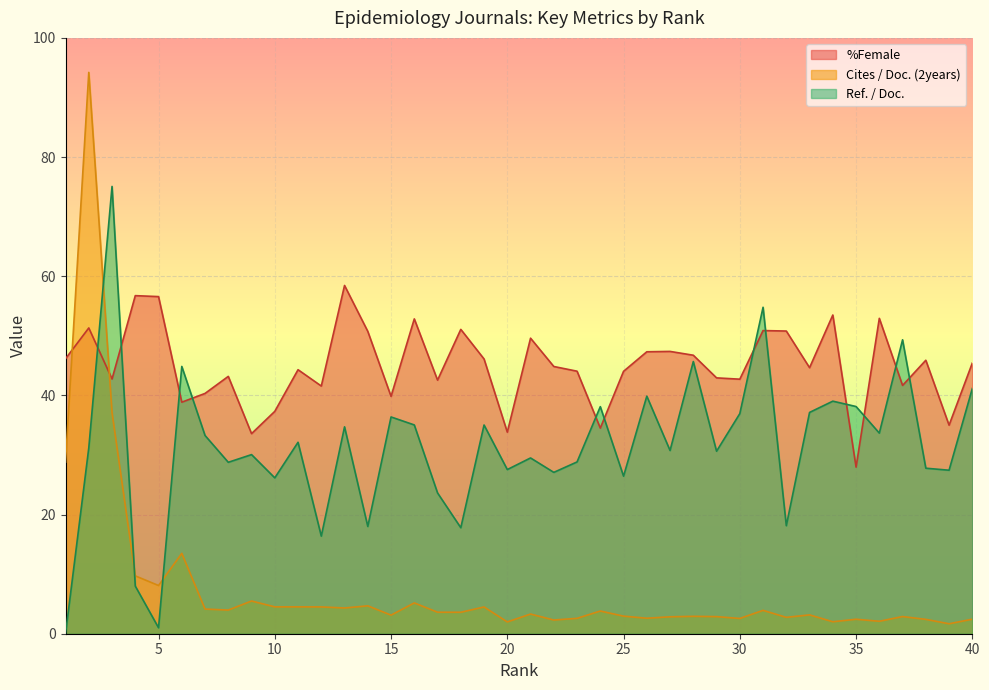

What is the total value across all series at 24?

76.4